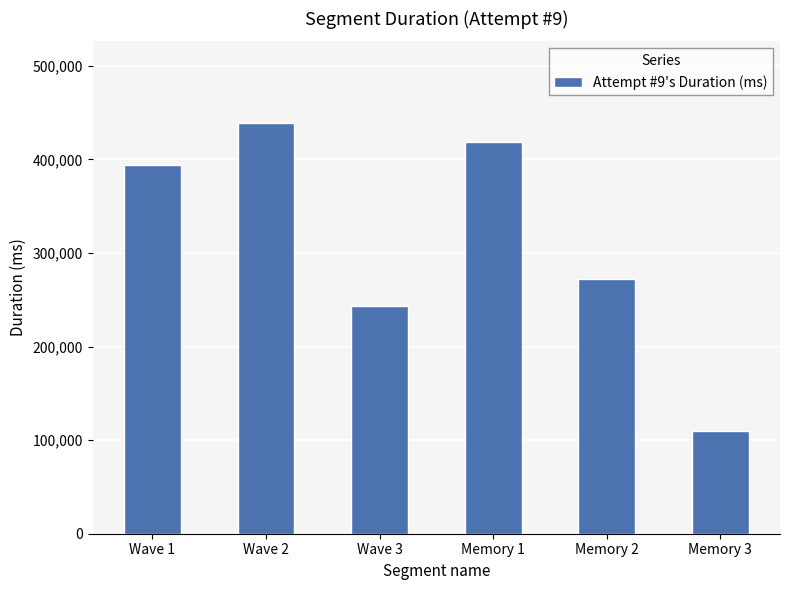

What is the greatest value displayed?

438411